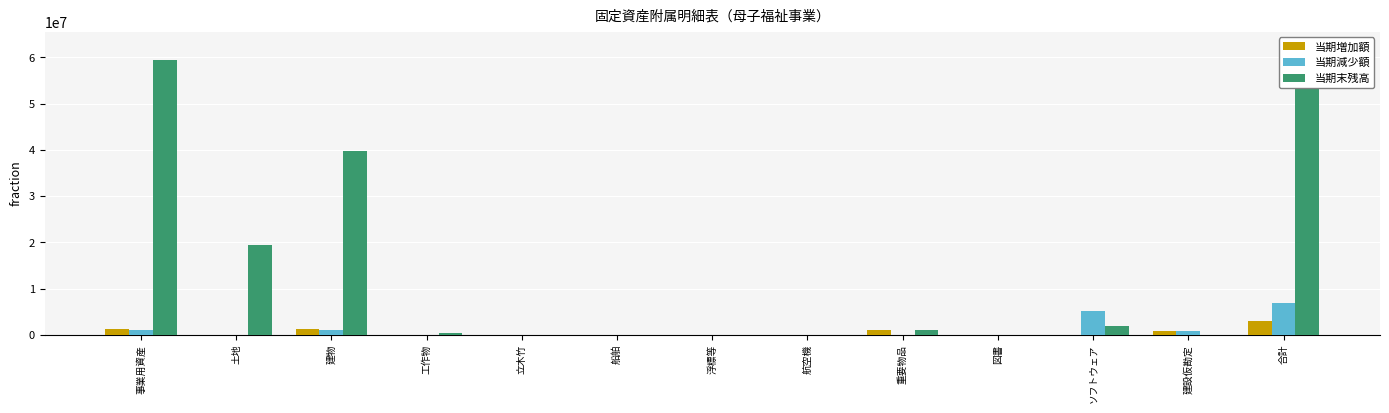

How many bars are there in total?

39